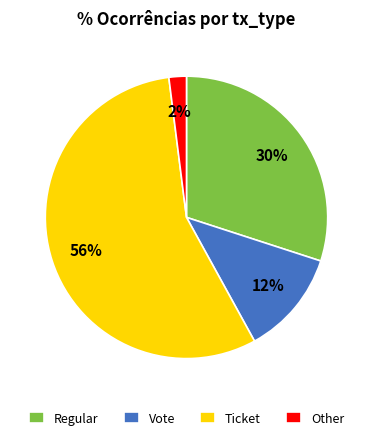

Approximately how many times larger is the value at Ticket compared to Other?

28.0